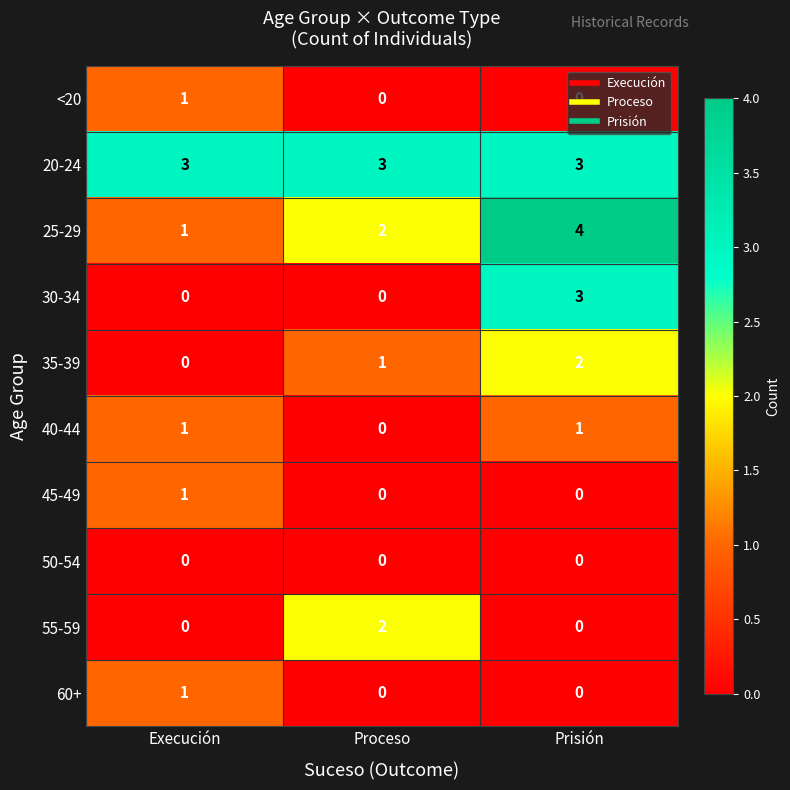

Rank the categories by 35-39 value from lowest to highest.

Execución, Proceso, Prisión